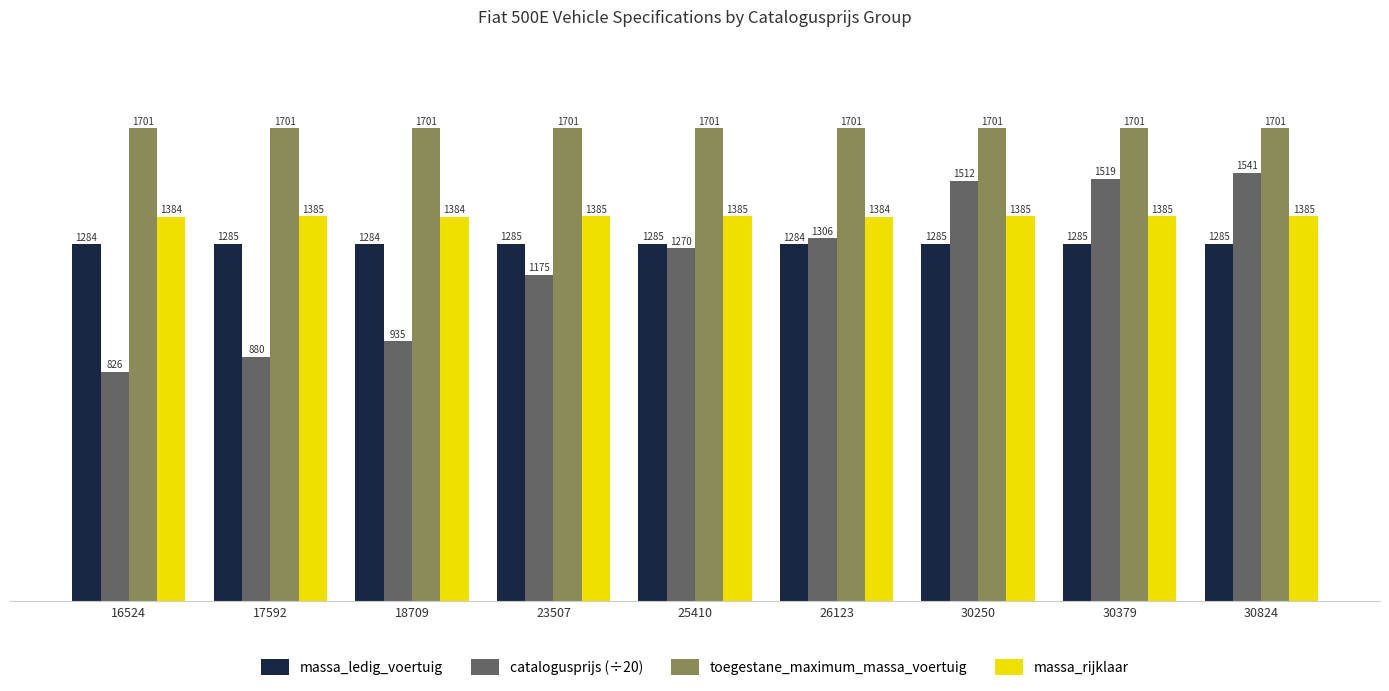

Is it true that toegestane_maximum_massa_voertuig equals 2507 at 18709?

False